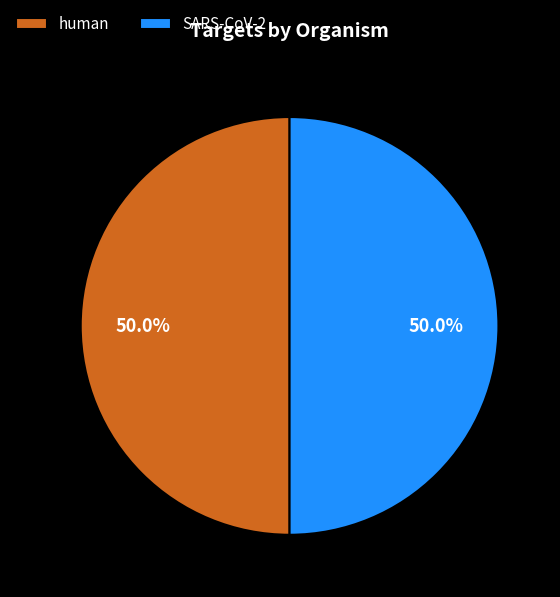

What percentage is NOT represented by SARS-CoV-2?

50.0%